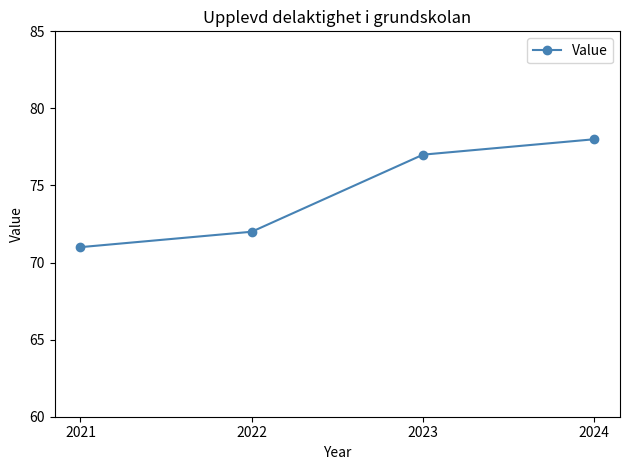

True or false: there are more than 2 points higher than both neighbors.

False